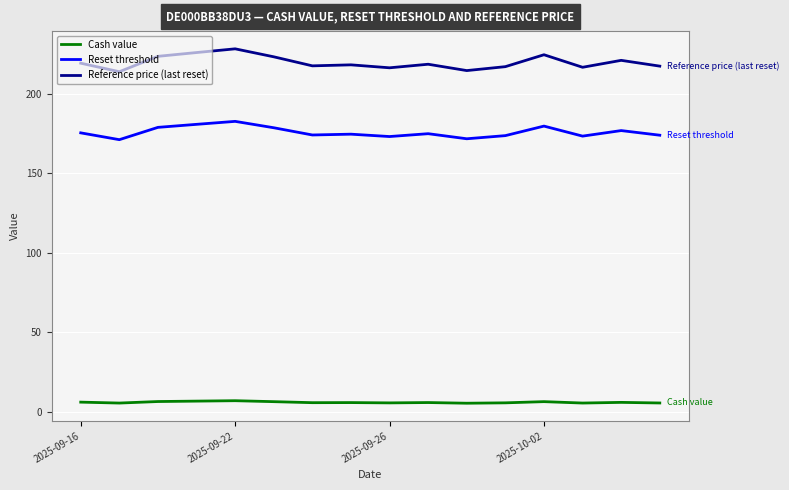

Rank the series by their maximum value, from highest to lowest.

Reference price (last reset), Reset threshold, Cash value